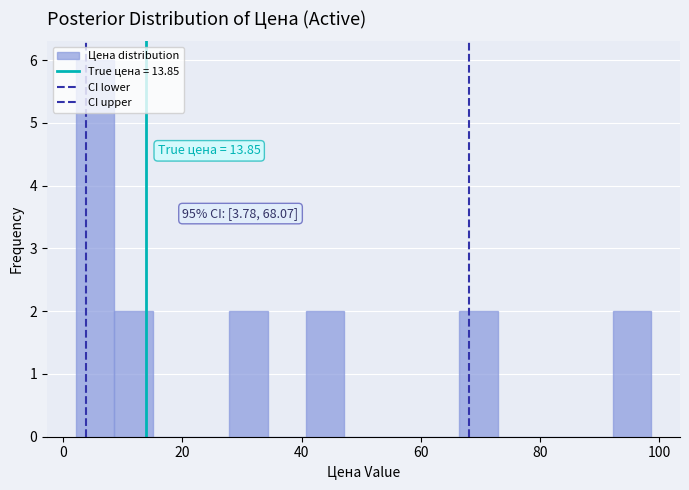

Read against the x-axis, roughly where is the centre of the tallest bar?

6